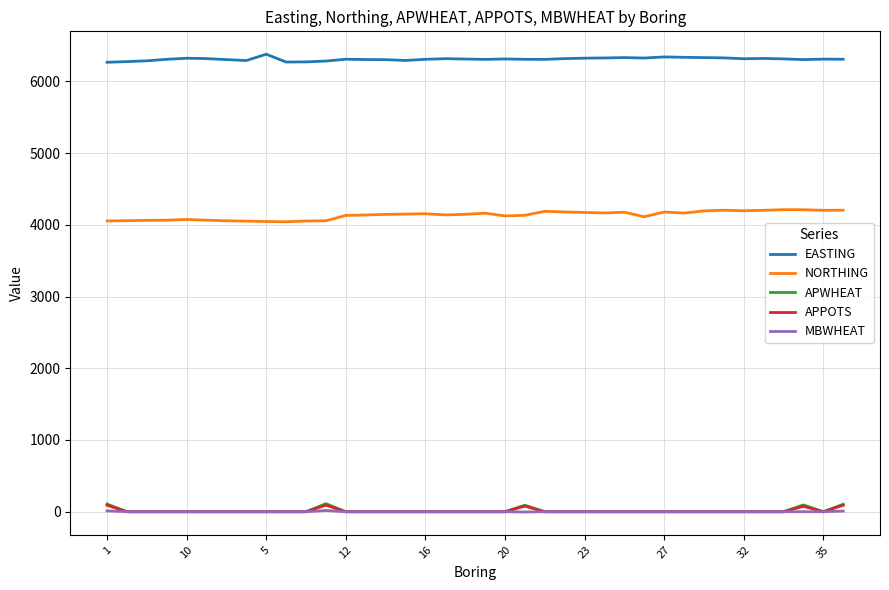

True or false: MBWHEAT and EASTING cross at least once.

False